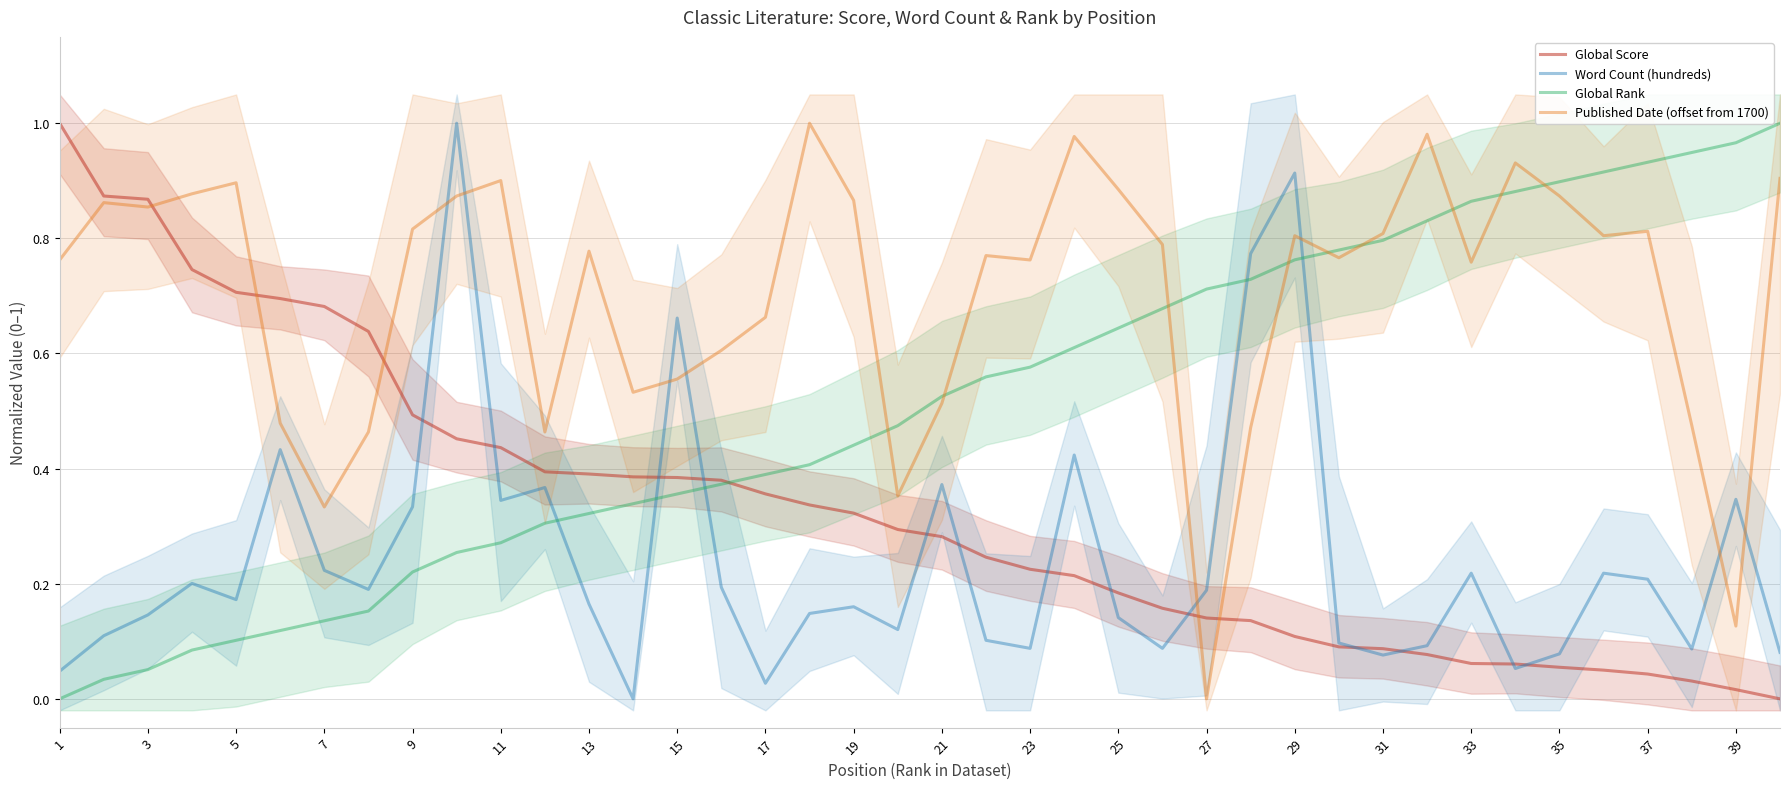

Which series ends up on top after the final intersection of Word Count (hundreds) and Published Date (offset from 1700)?

Published Date (offset from 1700)